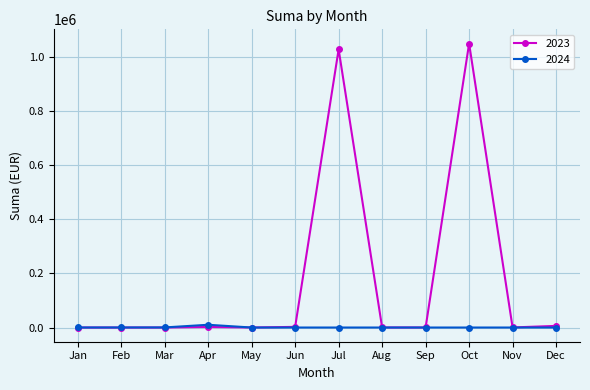

Which series has the largest range (max minus min)?

2023